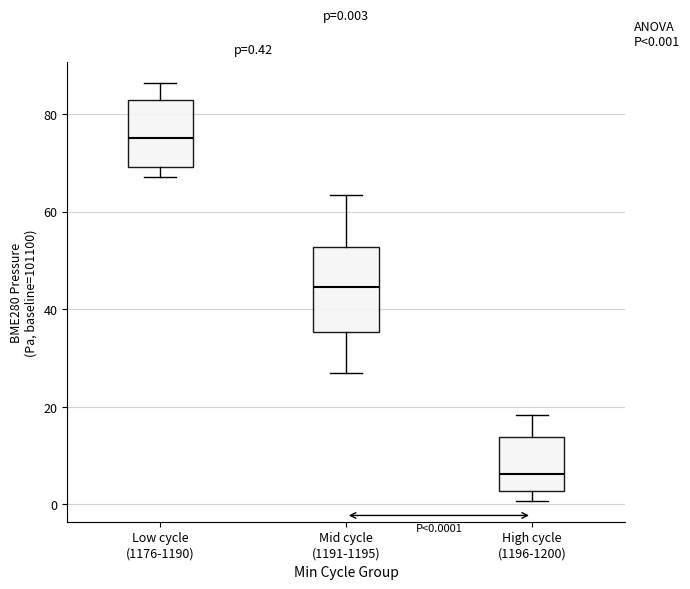

Which box has the highest median line?

Low cycle (1176-1190)